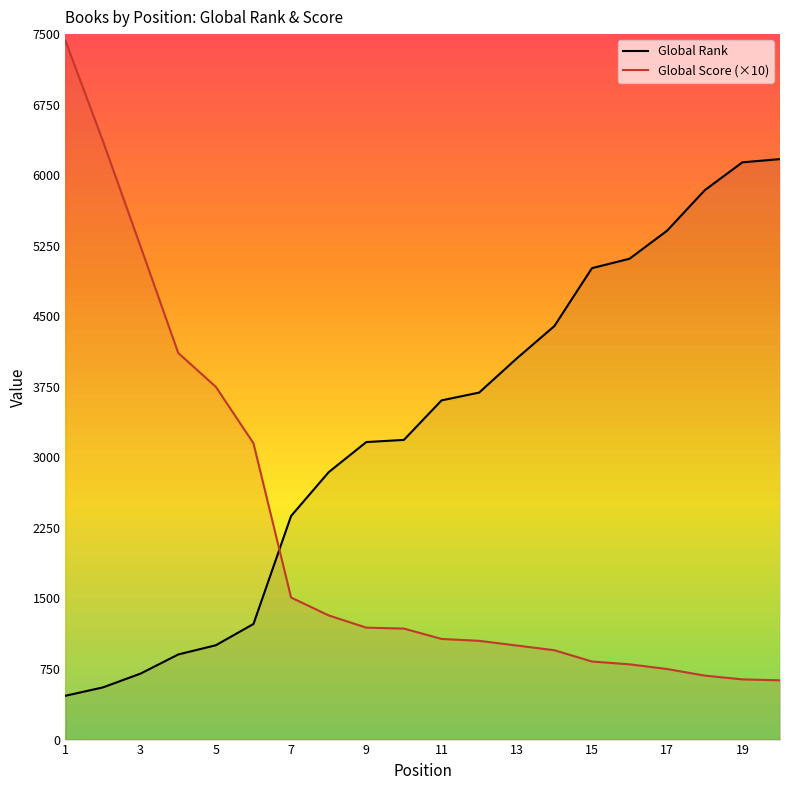

Does the chart display data point markers on the line(s)?

No